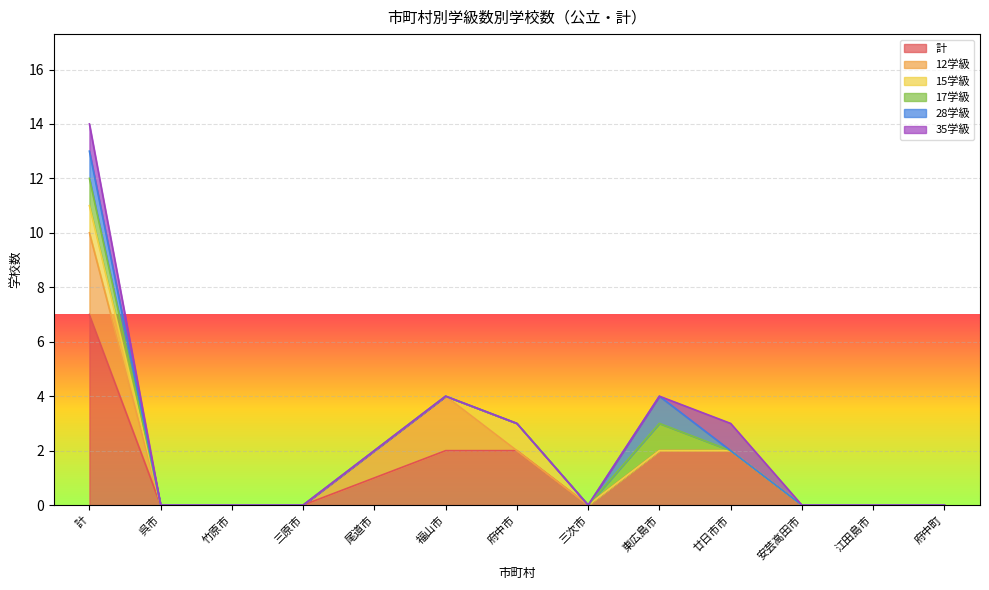

Reading right to left, what are all the values shown in this chart?

計: 府中町=0	江田島市=0	安芸高田市=0	廿日市市=2	東広島市=2	三次市=0	府中市=2	福山市=2	尾道市=1	三原市=0	竹原市=0	呉市=0	計=7
12学級: 府中町=0	江田島市=0	安芸高田市=0	廿日市市=0	東広島市=0	三次市=0	府中市=0	福山市=2	尾道市=1	三原市=0	竹原市=0	呉市=0	計=3
15学級: 府中町=0	江田島市=0	安芸高田市=0	廿日市市=0	東広島市=0	三次市=0	府中市=1	福山市=0	尾道市=0	三原市=0	竹原市=0	呉市=0	計=1
17学級: 府中町=0	江田島市=0	安芸高田市=0	廿日市市=0	東広島市=1	三次市=0	府中市=0	福山市=0	尾道市=0	三原市=0	竹原市=0	呉市=0	計=1
28学級: 府中町=0	江田島市=0	安芸高田市=0	廿日市市=0	東広島市=1	三次市=0	府中市=0	福山市=0	尾道市=0	三原市=0	竹原市=0	呉市=0	計=1
35学級: 府中町=0	江田島市=0	安芸高田市=0	廿日市市=1	東広島市=0	三次市=0	府中市=0	福山市=0	尾道市=0	三原市=0	竹原市=0	呉市=0	計=1